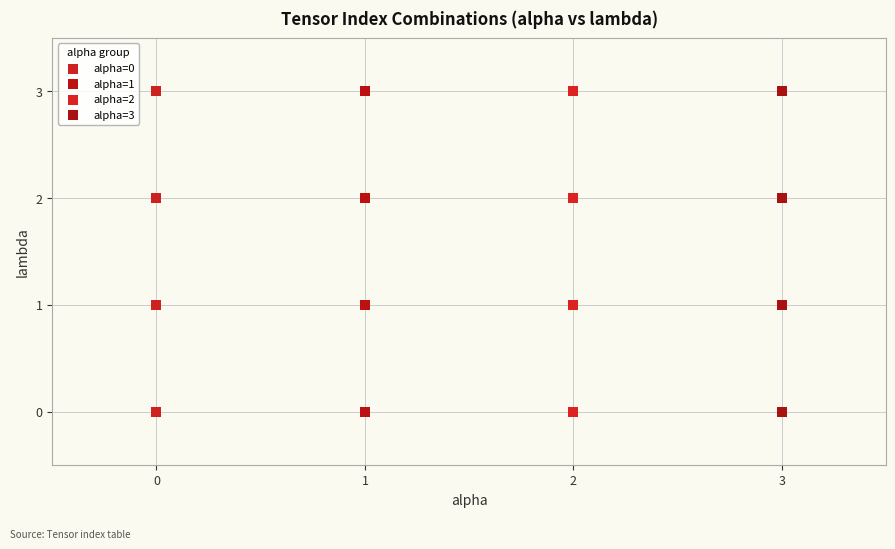

What are all the series names shown in the legend?

alpha=0, alpha=1, alpha=2, alpha=3